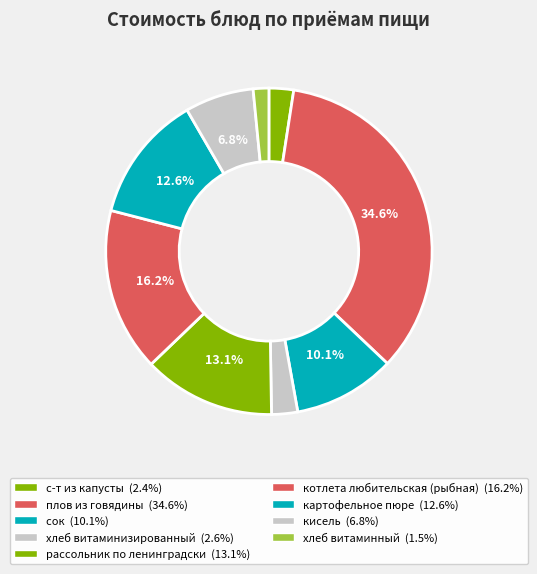

Approximately how many times larger is the value at с-т из капусты compared to рассольник по ленинградски?

0.2